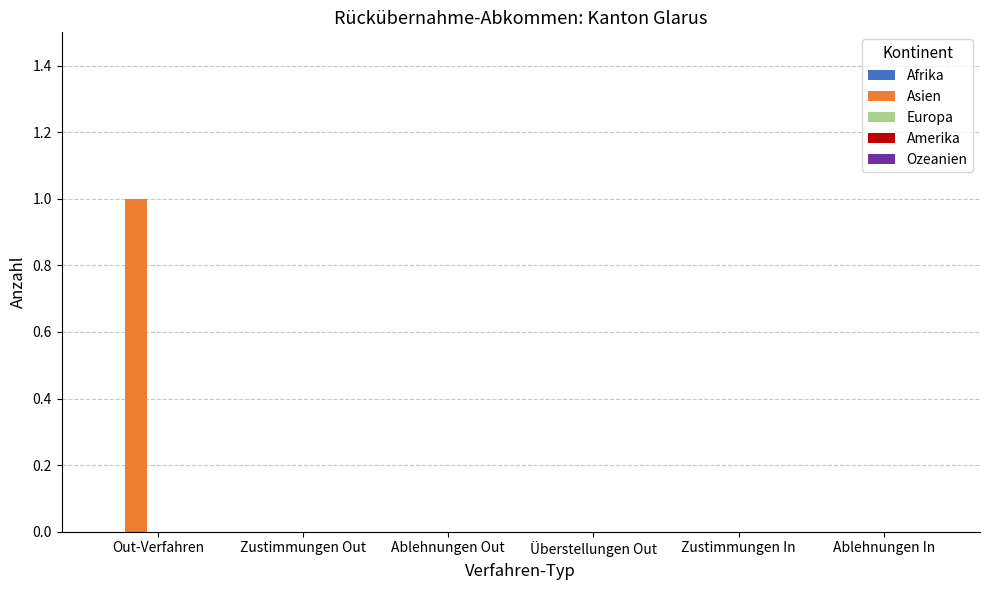

Reading left to right, transcribe all the data shown in this chart.

Out-Verfahren=1	Zustimmungen Out=0	Ablehnungen Out=0	Überstellungen Out=0	Zustimmungen In=0	Ablehnungen In=0